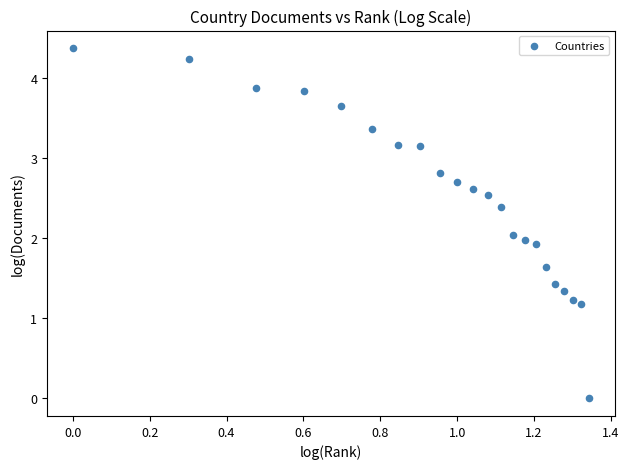

What is the range of X values (max minus min)?

1.3